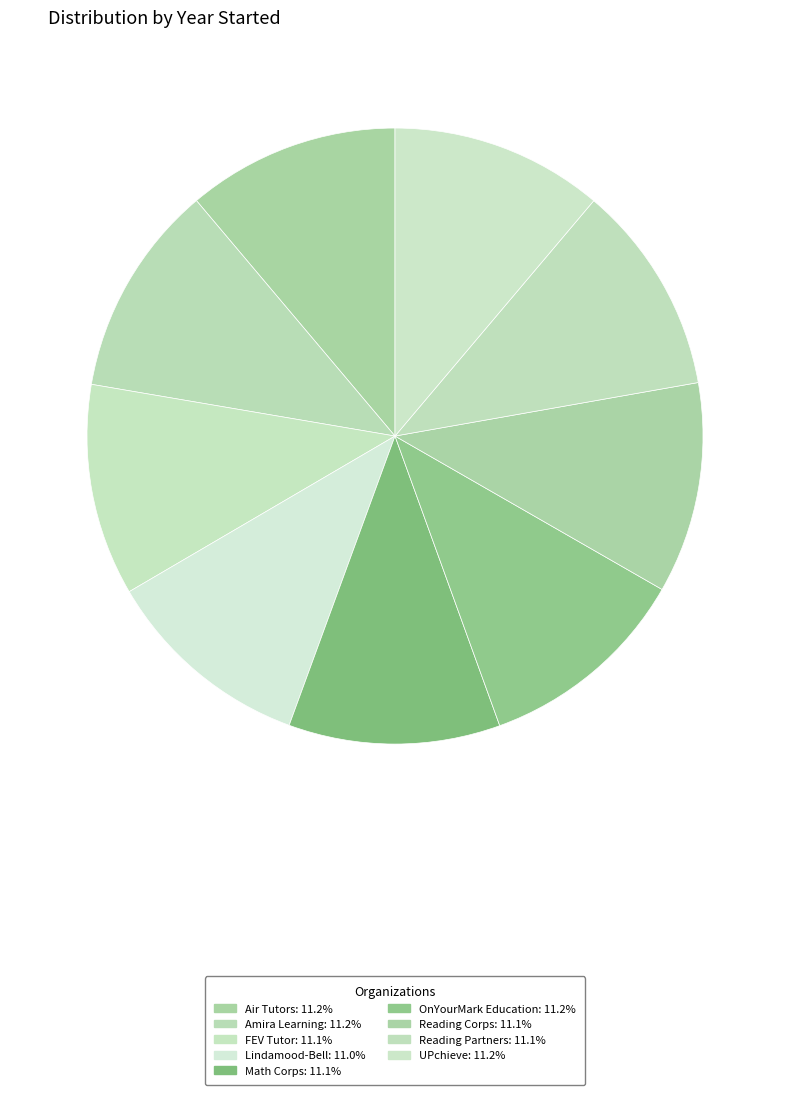

Does Reading Corps account for over 50% of the chart?

No